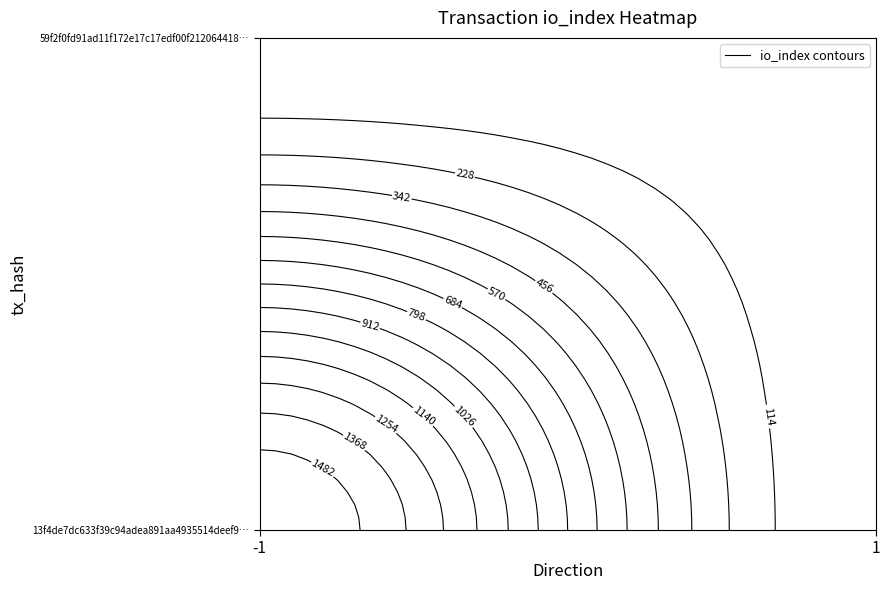

Reading right to left, transcribe all the data shown in this chart.

13f4de7dc633f39c94adea891aa4935514deef9: io_index=1596	direction=-1
59f2f0fd91ad11f172e17c17edf00f212064418: io_index=17	direction=1